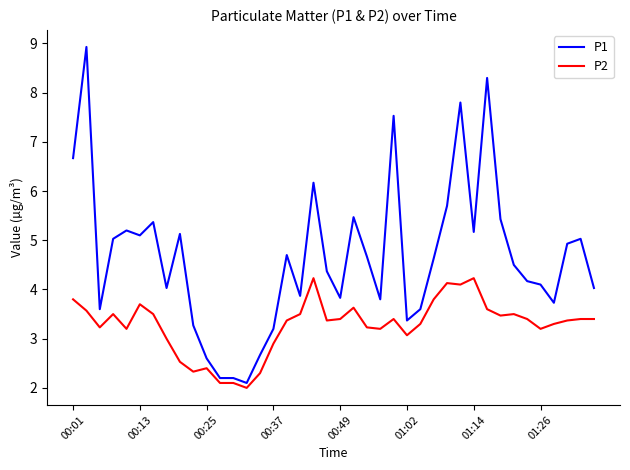

Rank the series by their maximum value, from lowest to highest.

P2, P1